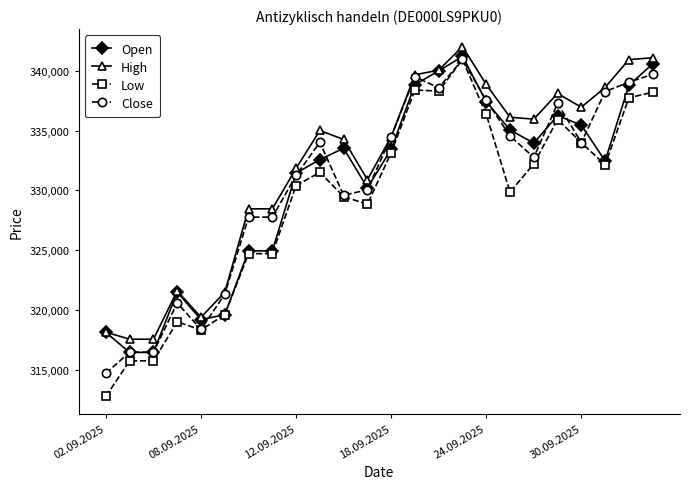

Which series has the largest range (max minus min)?

Low